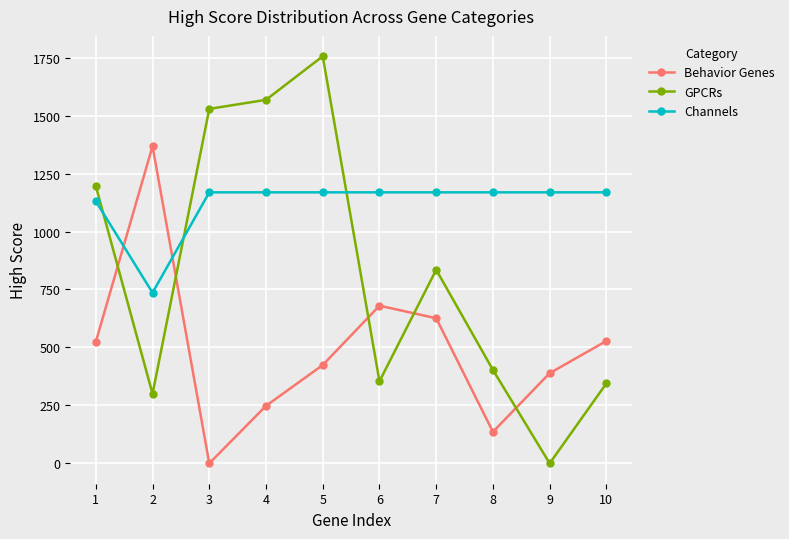

How many intersections are there between Channels and Behavior Genes?

2